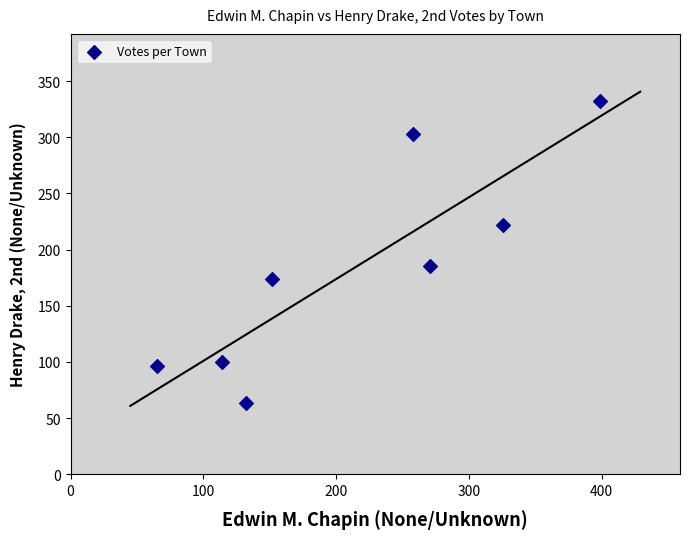

What is the range of X values (max minus min)?

334